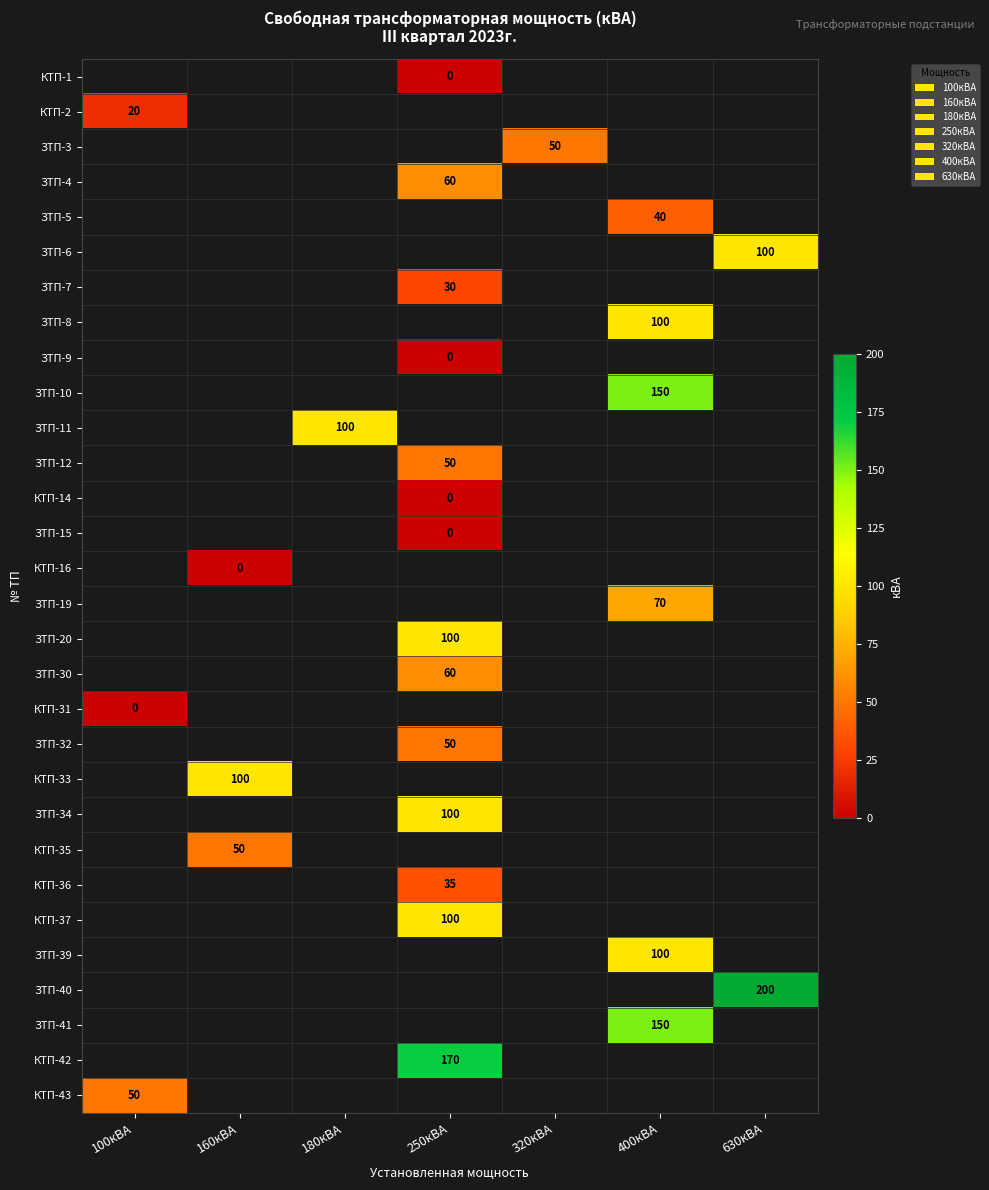

Is it true that КТП-43 equals 25 at 100кВА?

False